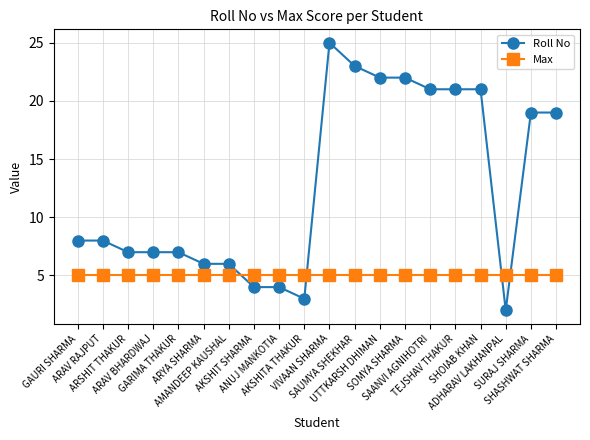

Reading left to right, extract all data points from this chart.

Roll No: GAURI SHARMA=8	ARAV RAJPUT=8	ARSHIT THAKUR=7	ARAV BHARDWAJ=7	GARIMA THAKUR=7	ARYA SHARMA=6	AMANDEEP KAUSHAL=6	AKSHIT SHARMA=4	ANUJ MANKOTIA=4	AKSHITA THAKUR=3	VIVAAN SHARMA=25	SAUMYA SHEKHAR=23	UTTKARSH DHIMAN=22	SOMYA SHARMA=22	SAANVI AGNIHOTRI=21	TEJSHAV THAKUR=21	SHOIAB KHAN=21	ADHARAV LAKHANPAL=2	SURAJ SHARMA=19	SHASHWAT SHARMA=19
Max: GAURI SHARMA=5	ARAV RAJPUT=5	ARSHIT THAKUR=5	ARAV BHARDWAJ=5	GARIMA THAKUR=5	ARYA SHARMA=5	AMANDEEP KAUSHAL=5	AKSHIT SHARMA=5	ANUJ MANKOTIA=5	AKSHITA THAKUR=5	VIVAAN SHARMA=5	SAUMYA SHEKHAR=5	UTTKARSH DHIMAN=5	SOMYA SHARMA=5	SAANVI AGNIHOTRI=5	TEJSHAV THAKUR=5	SHOIAB KHAN=5	ADHARAV LAKHANPAL=5	SURAJ SHARMA=5	SHASHWAT SHARMA=5